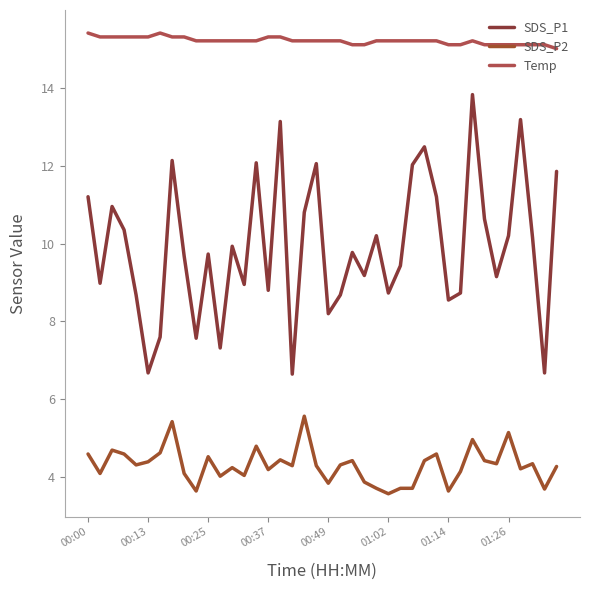

True or false: Temp and SDS_P1 cross at least once.

False